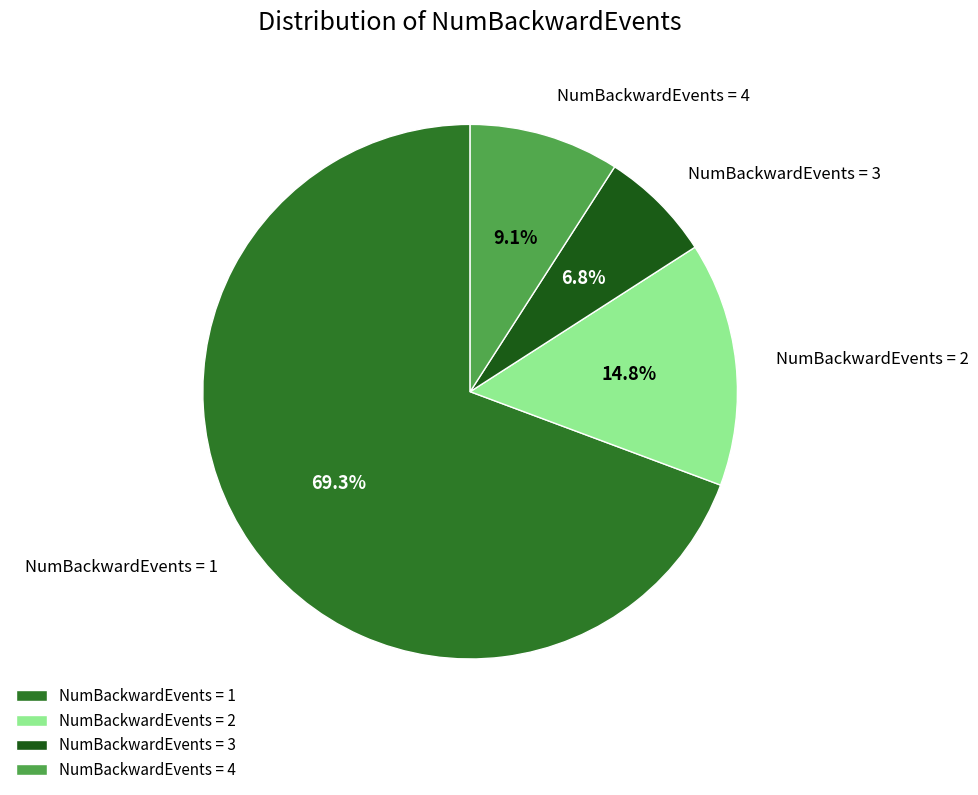

Is there a majority slice in this chart?

Yes